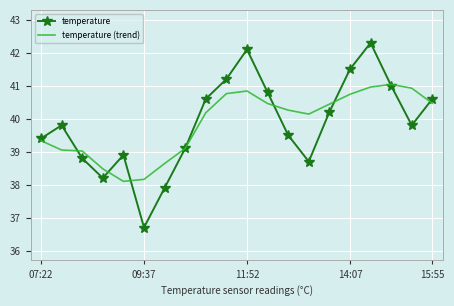

What is the minimum value for temperature (trend)?

38.1